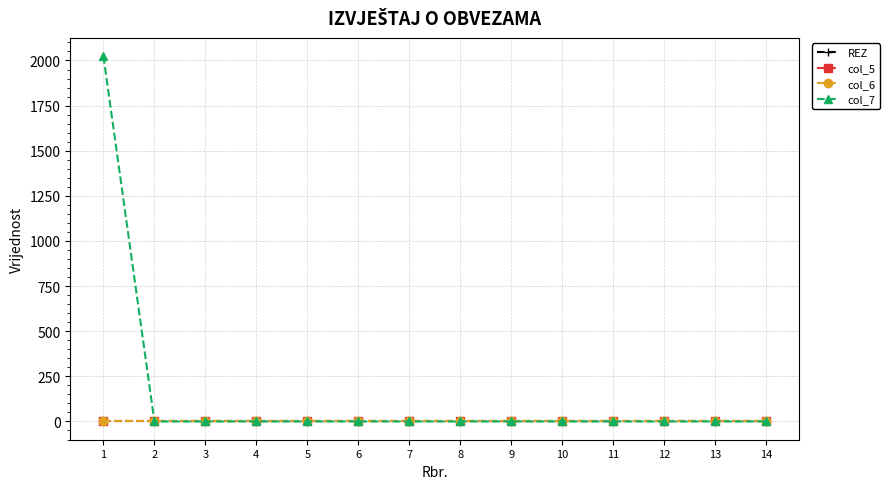

What is the approximate value of col_7 at 1?

2024